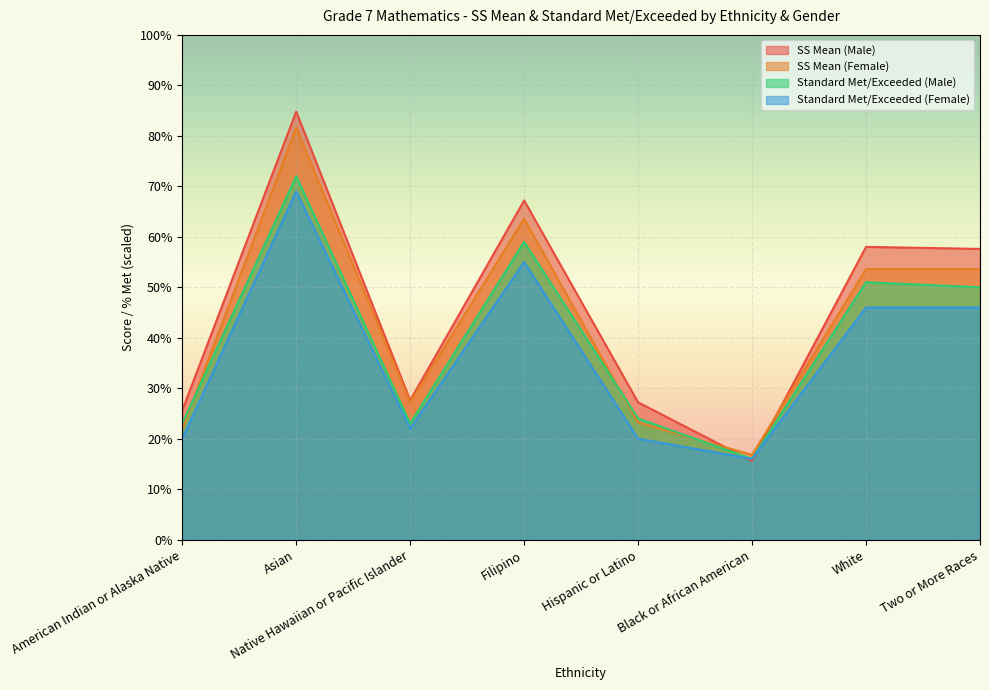

Which series has the largest total across all categories?

SS Mean (Male)